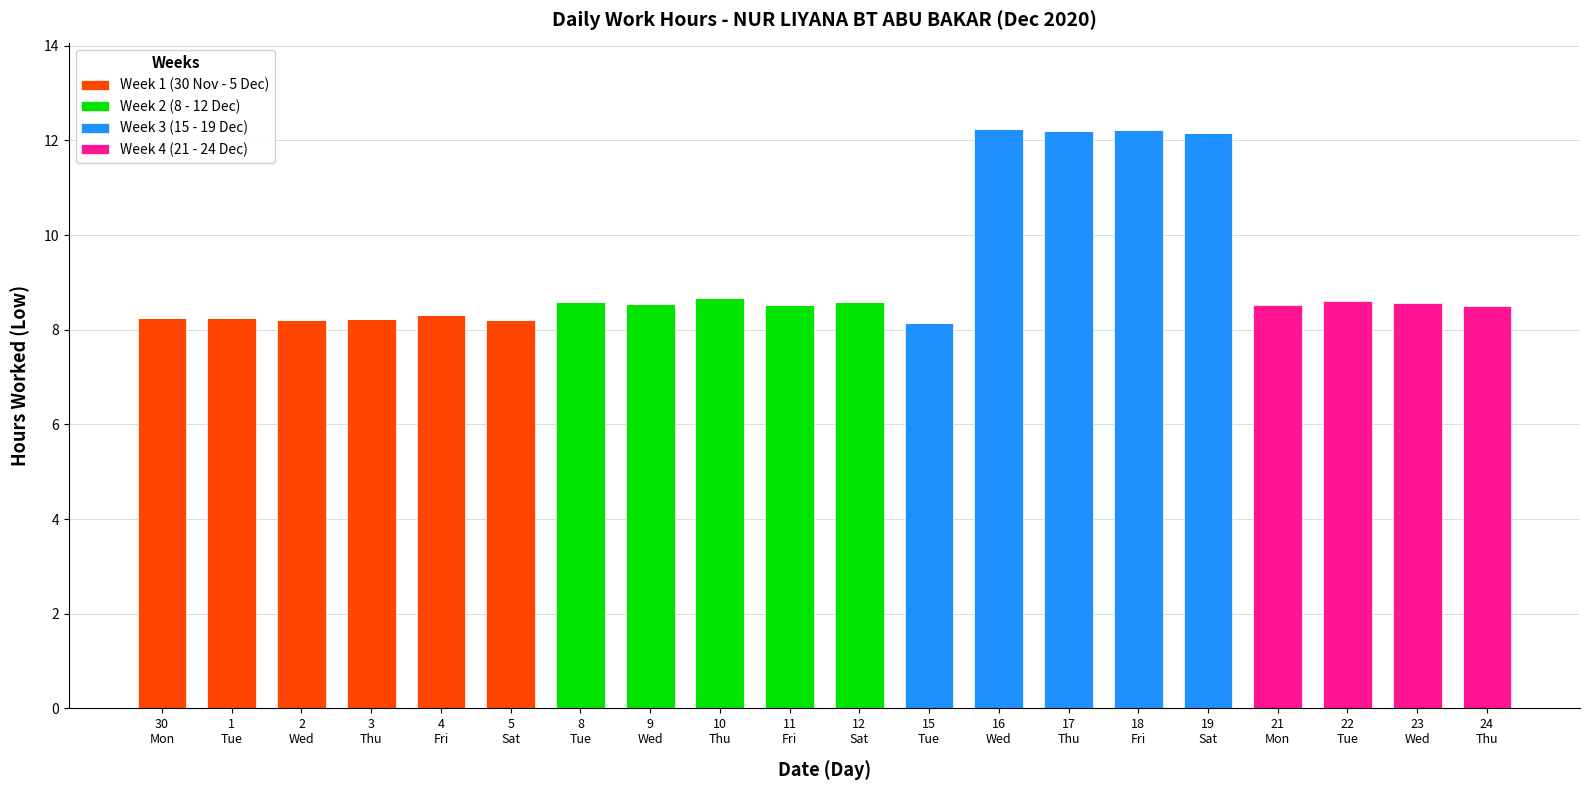

The value of Week 1 (30 Nov - 5 Dec) at 24
Thu is 0.0. True or false?

True